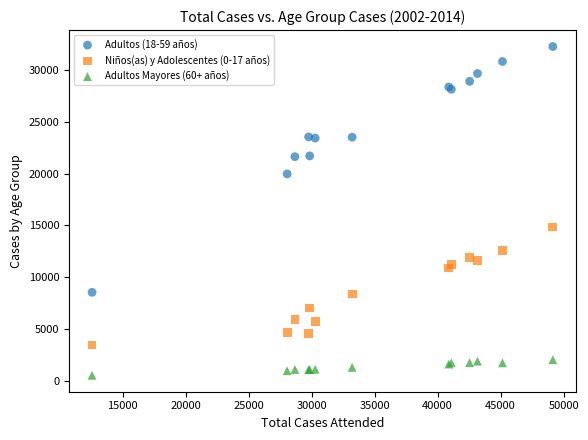

Across all series, what Y value is closest to 16399?

14837